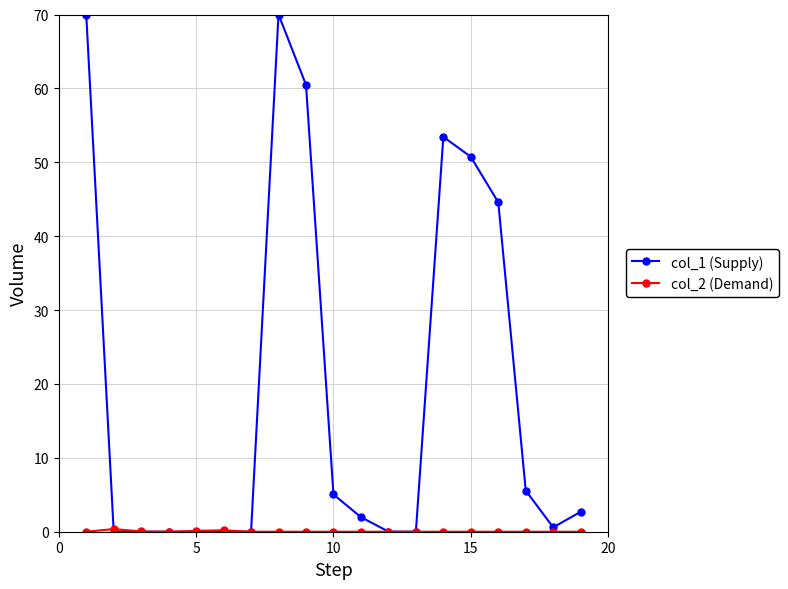

True or false: col_1 (Supply) has more than 1 interior local peaks.

True